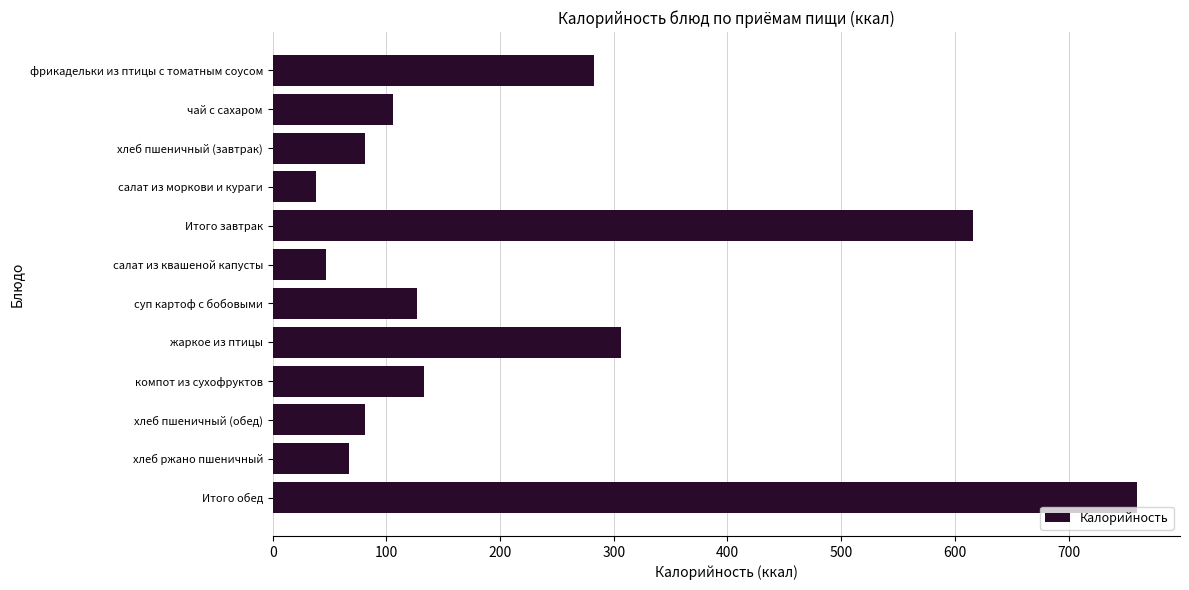

What is the difference between the maximum and minimum values?

722